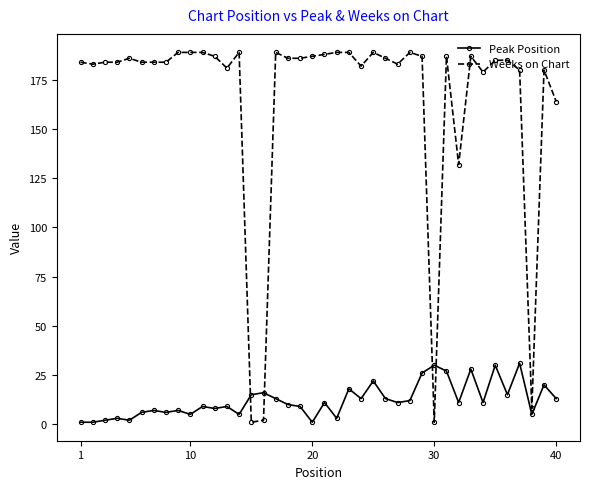

Which series has the largest total across all categories?

Weeks on Chart